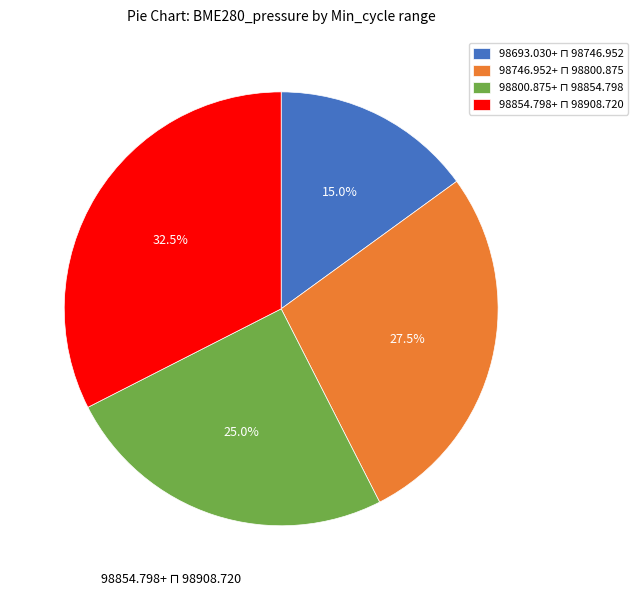

Is there any slice that represents more than half of the pie?

No